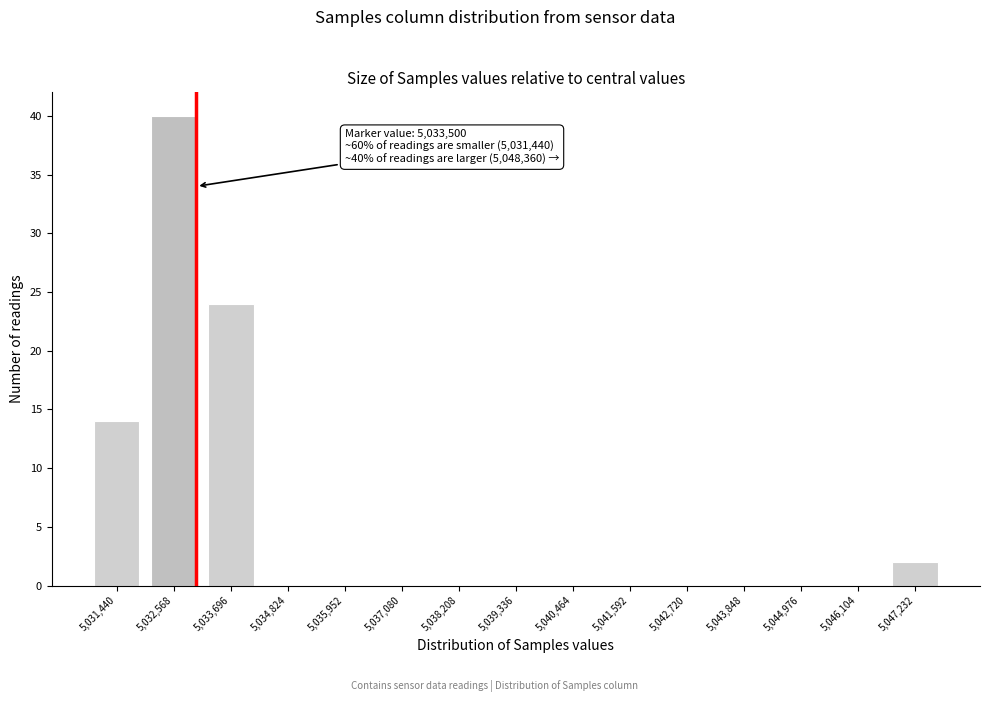

Reading right to left, list all the values displayed in this chart.

5,047,232=2	5,046,104=0	5,044,976=0	5,043,848=0	5,042,720=0	5,041,592=0	5,040,464=0	5,039,336=0	5,038,208=0	5,037,080=0	5,035,952=0	5,034,824=0	5,033,696=24	5,032,568=40	5,031,440=14